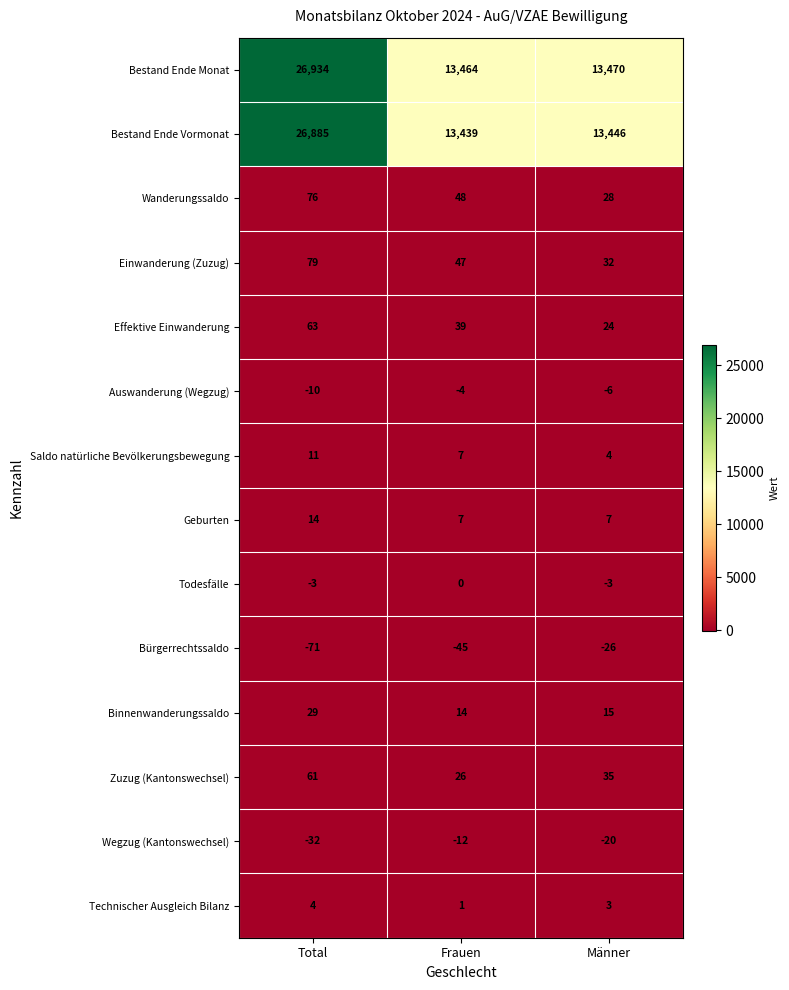

How many data points in Wegzug (Kantonswechsel) are above -20?

1